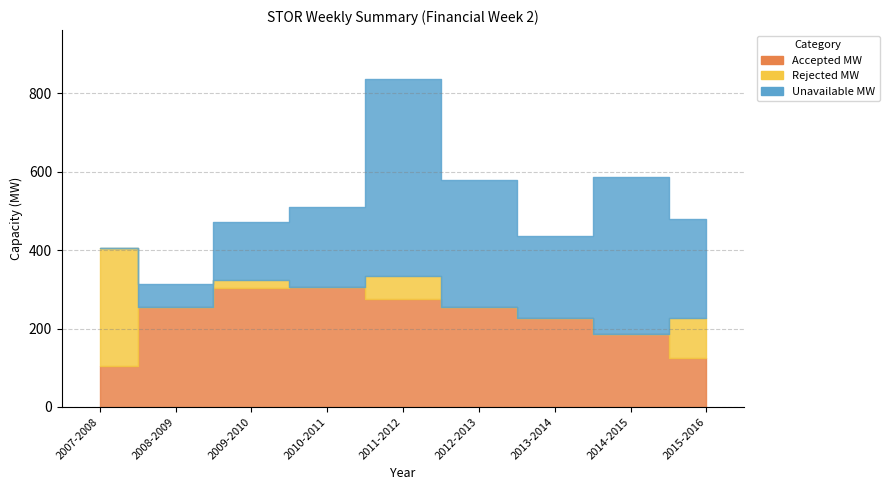

At which category is the sum across all series the highest?

4